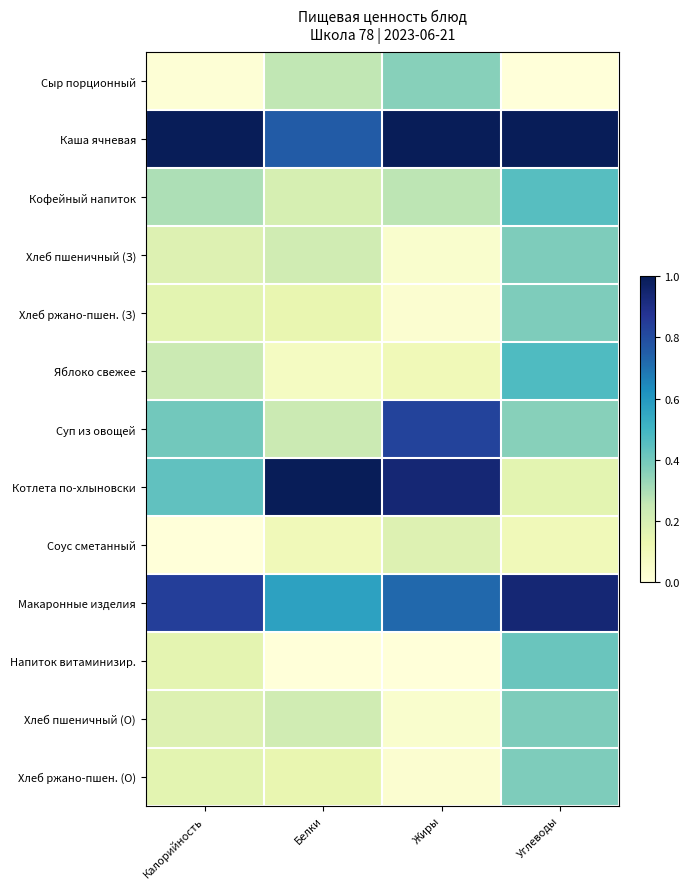

What is the difference between the highest and lowest values at Углеводы?

1.0